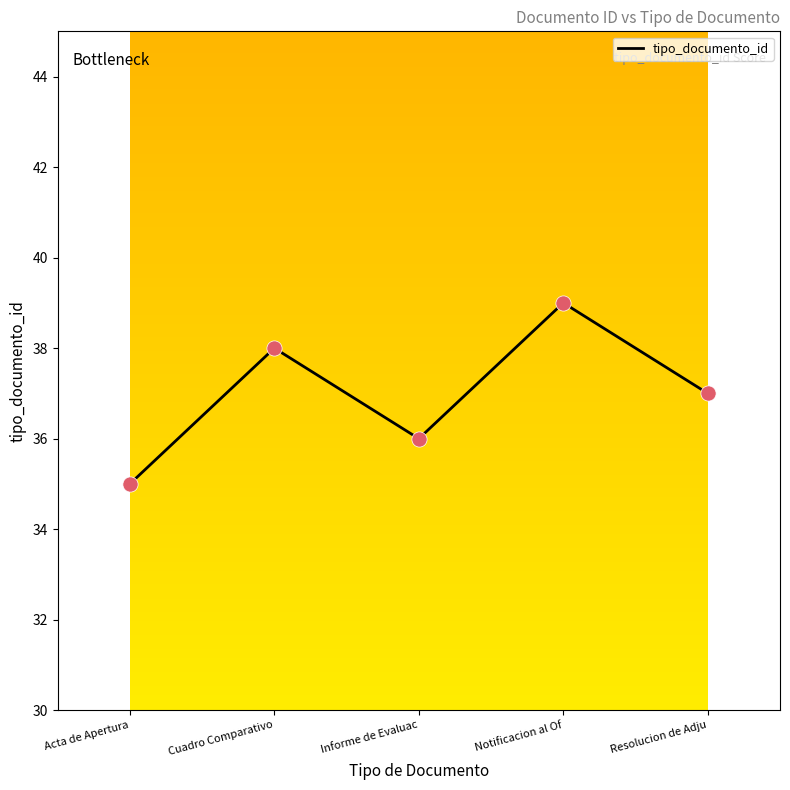

What is the change in value from Cuadro Comparativo to Notificacion al Of?

+1